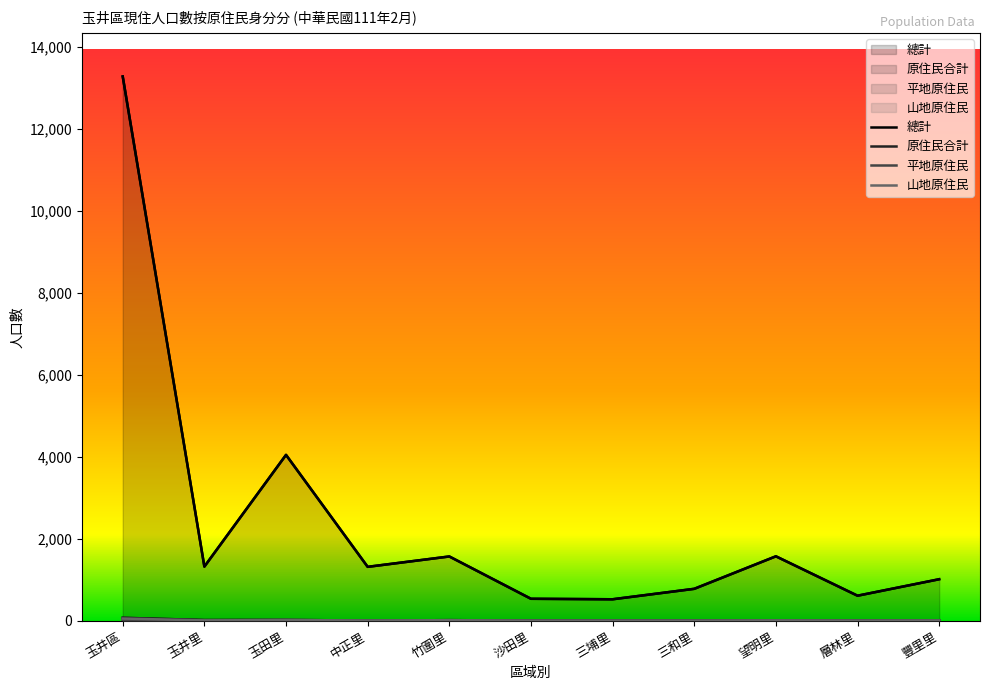

What is the maximum value for 原住民合計?

71